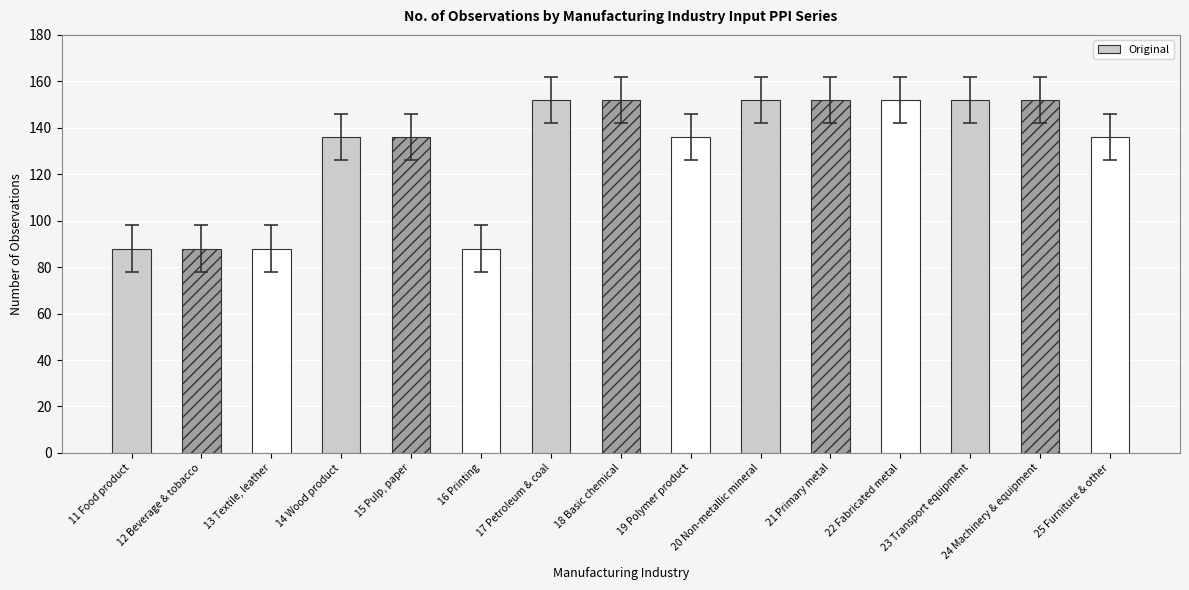

Is it true that the value at 15 Pulp, paper is 71?

False